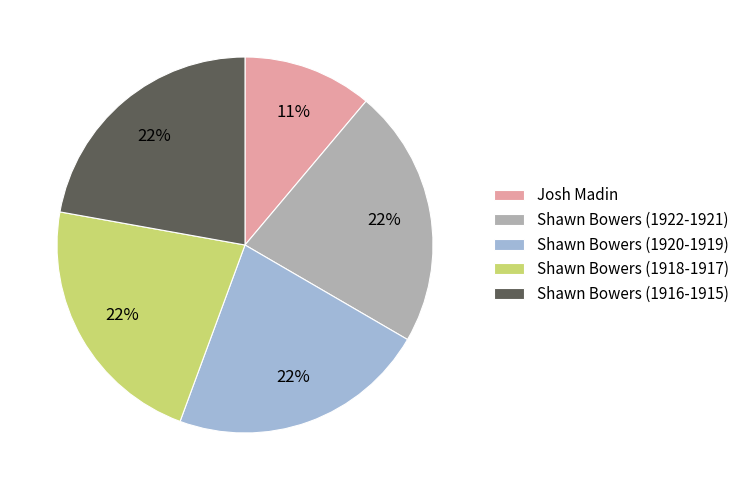

Which has a higher value, Shawn Bowers (1922-1921) or Josh Madin?

Shawn Bowers (1922-1921)